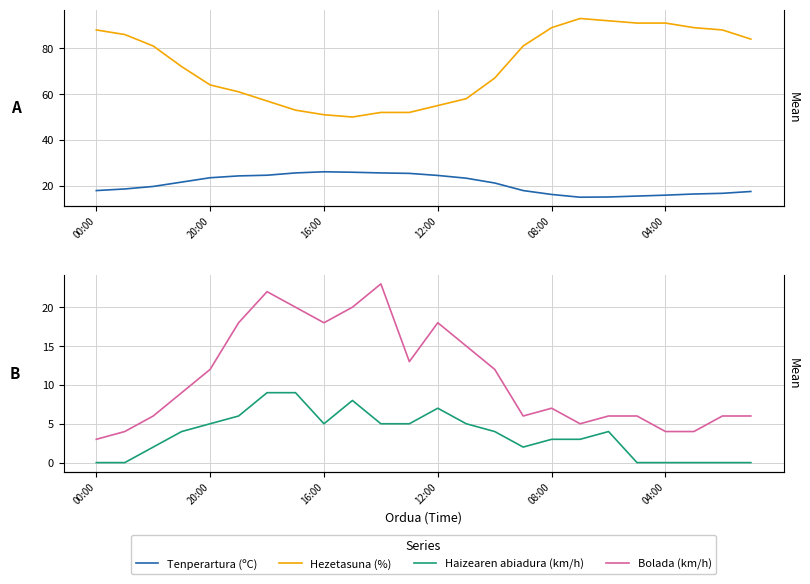

At how many categories does at least one series exceed 65?

14